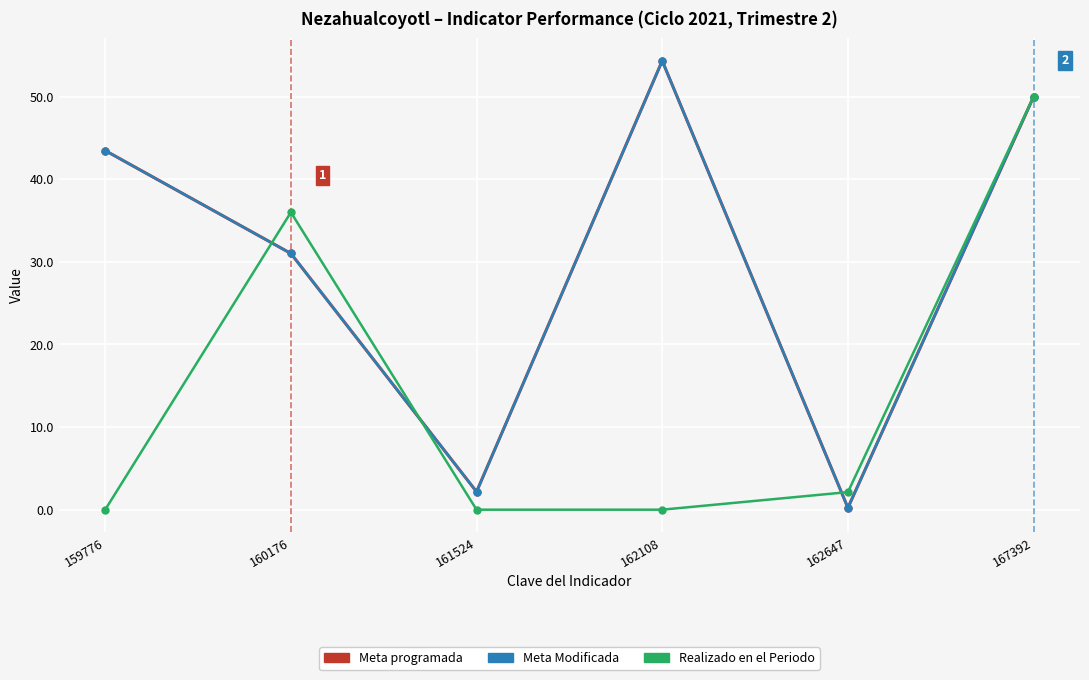

Where is the first local maximum for Realizado en el Periodo?

160176